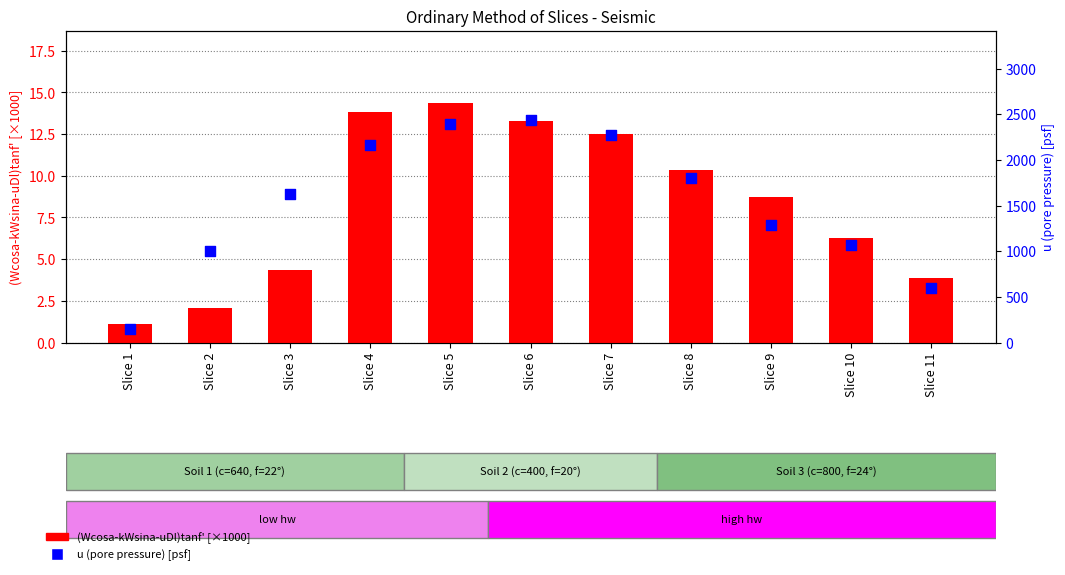

Which series has the widest spread of Y values?

u (pore pressure) [psf]